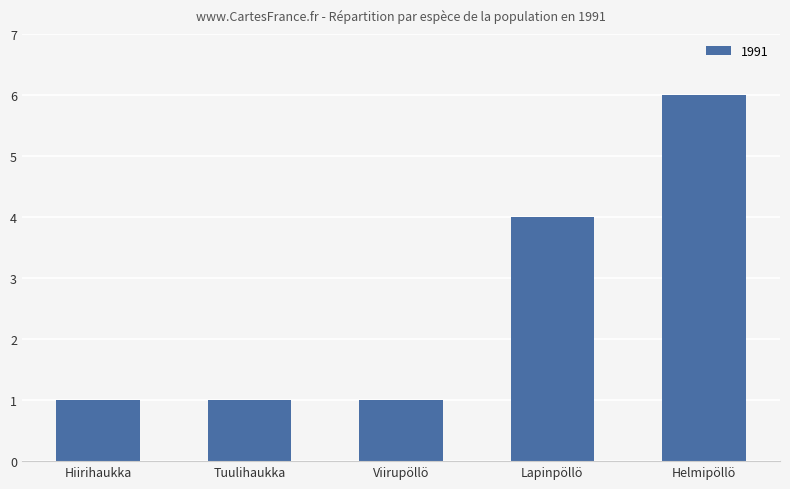

At which category does the chart reach its peak across all series?

Helmipöllö